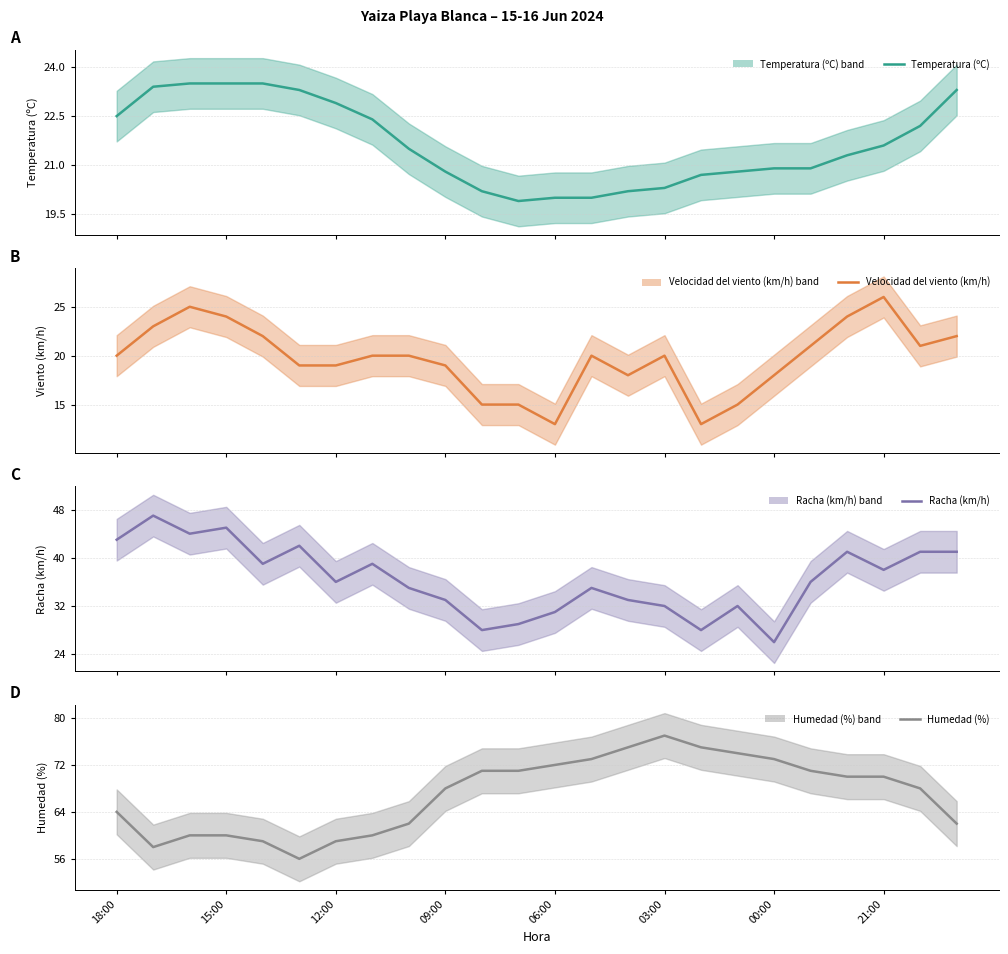

Which series has the widest spread of values?

Racha (km/h) (central)